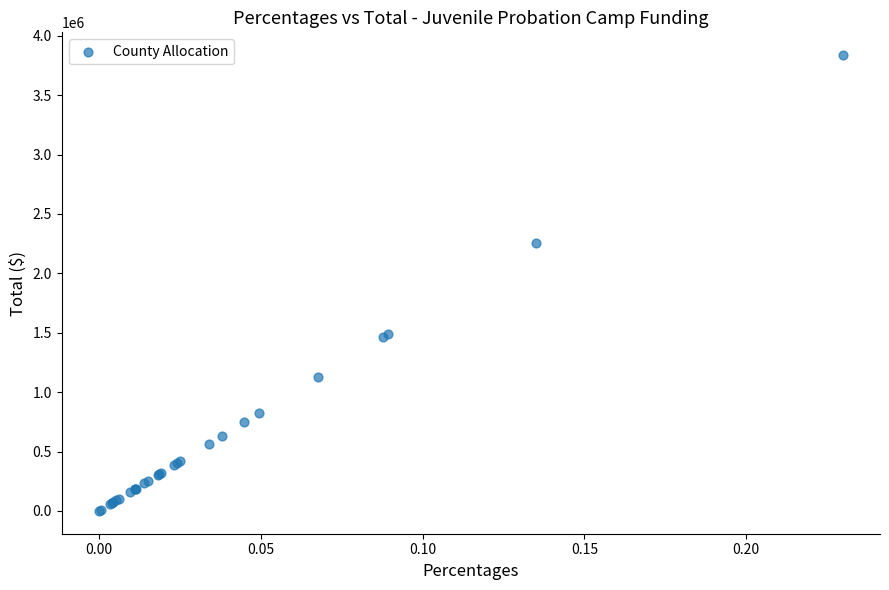

What Y value in the scatter plot is closest to 1918279?

2253025.3